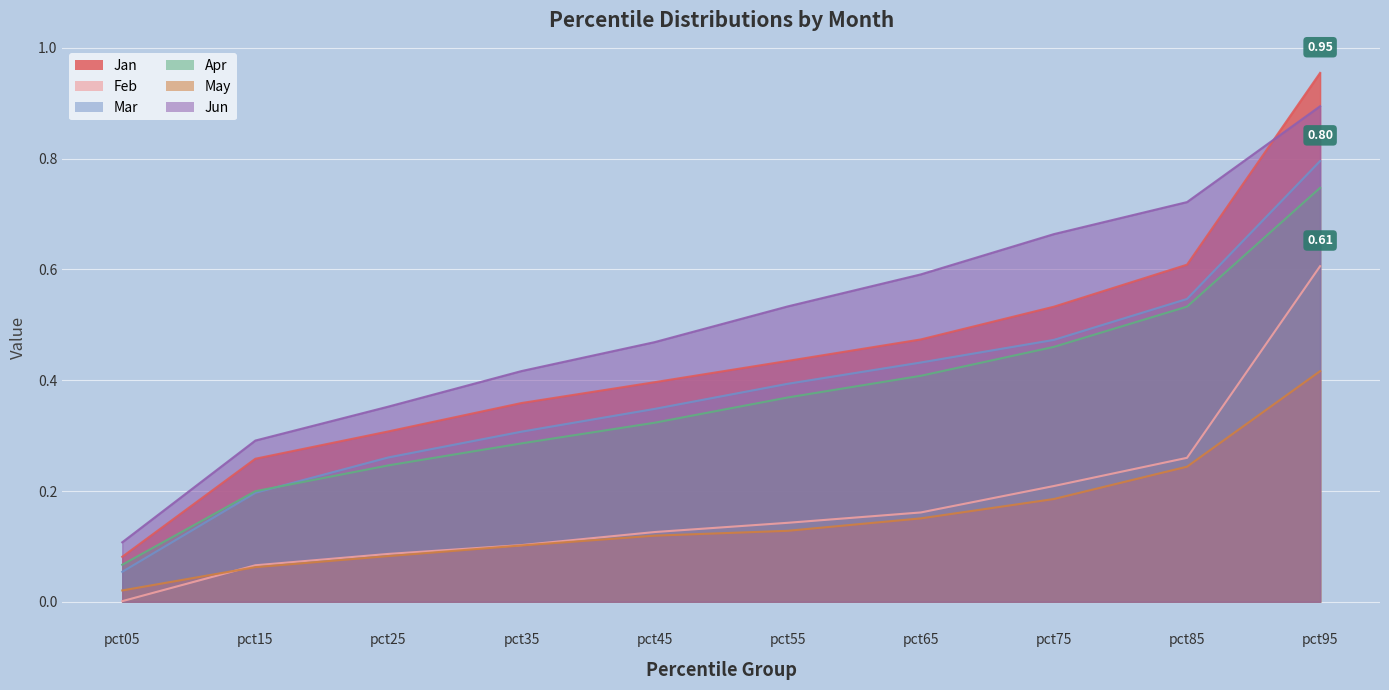

What is the total value across all series at pct65?

2.2